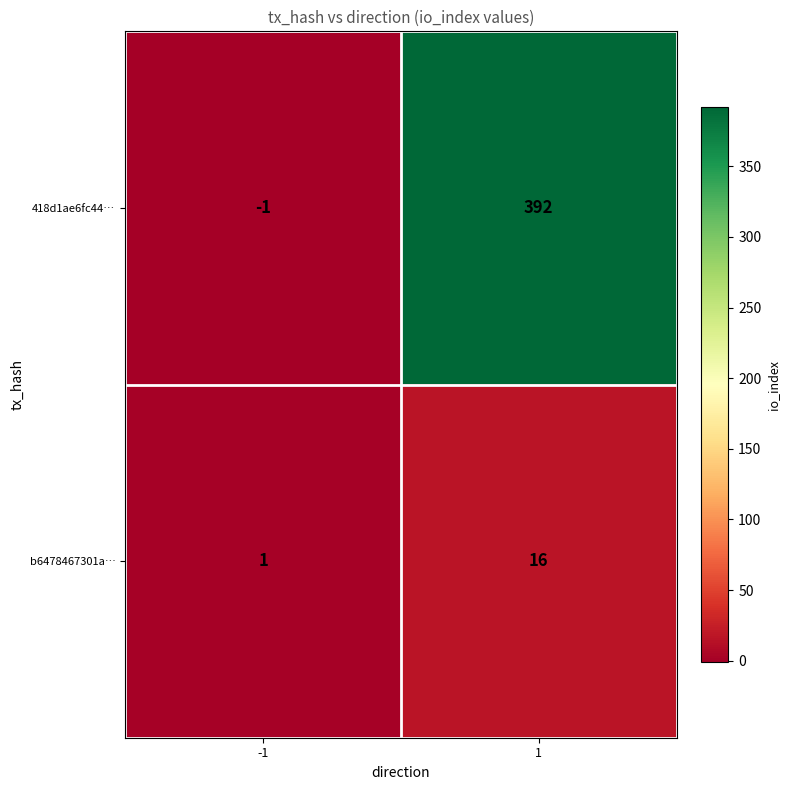

Between -1 and 1, which series saw the biggest shift?

418d1ae6fc44…